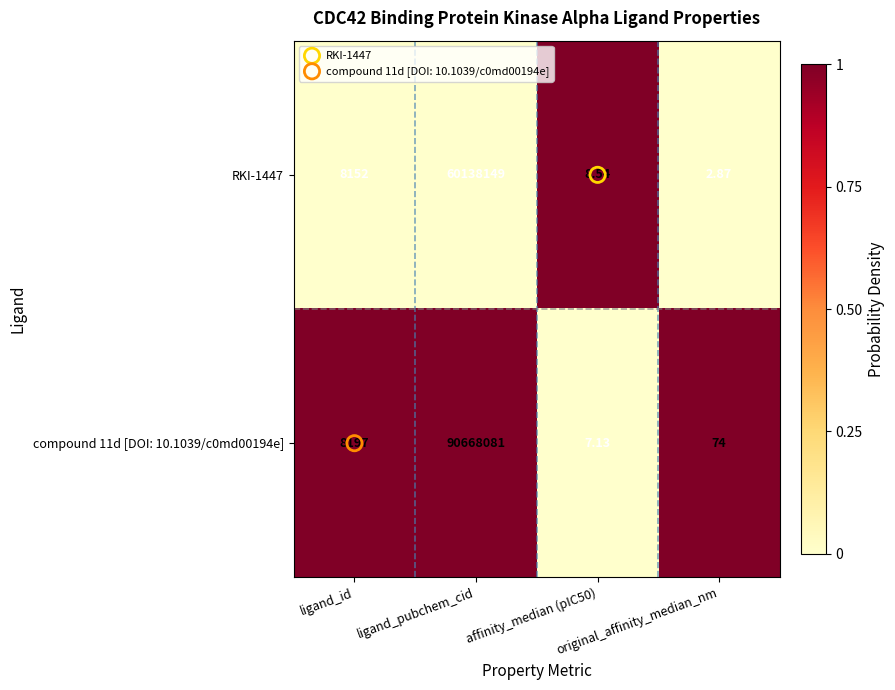

What is the total value across all series at original_affinity_median_nm?

76.9